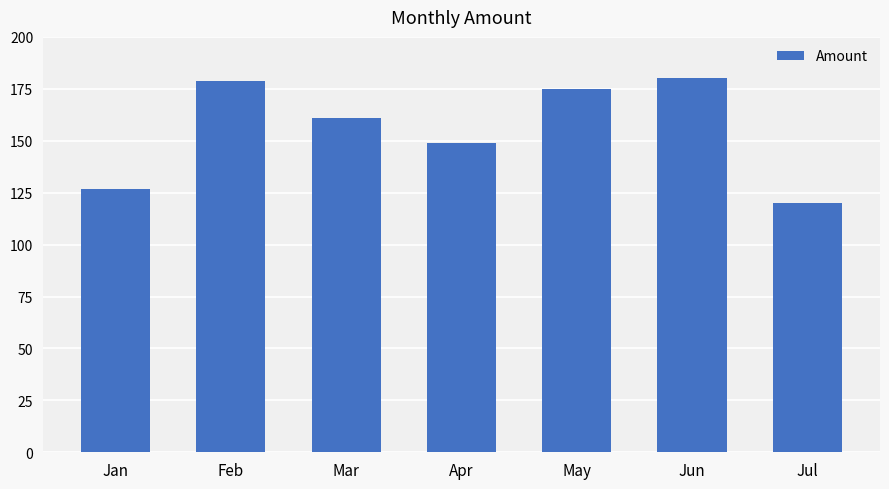

What is the maximum value shown in the chart?

180